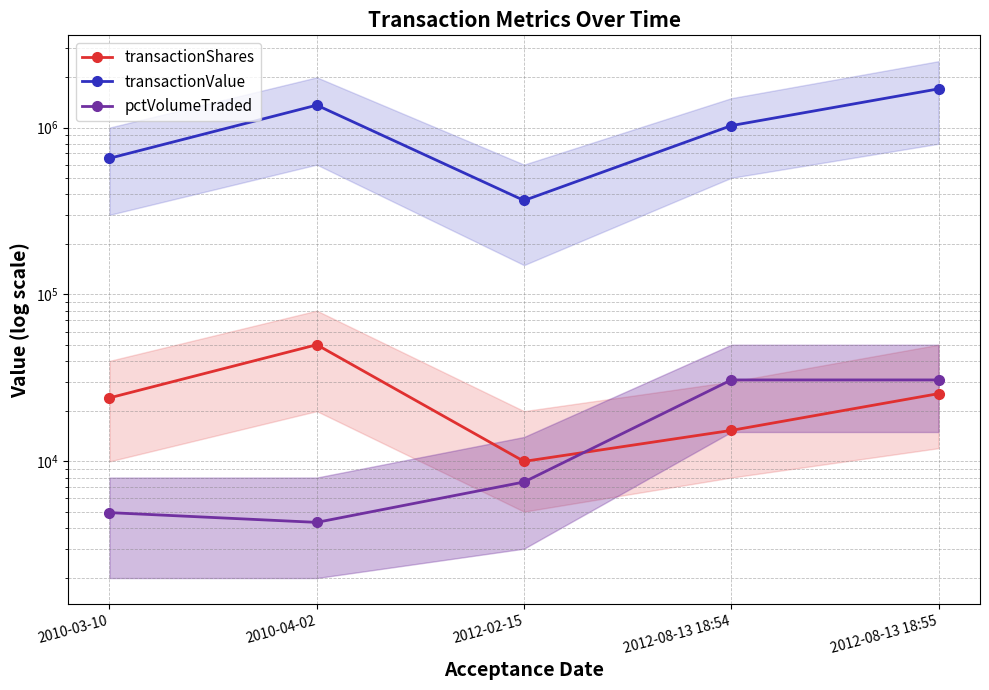

At which label is transactionShares closest to 30000?

2012-08-13 18:55